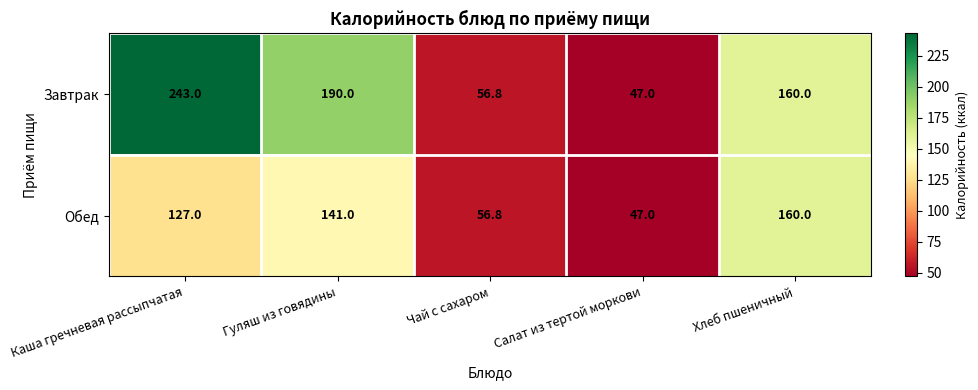

Reading left to right, what are all the values shown in this chart?

Завтрак: 243.0	190.0	56.8	47.0	160.0
Обед: 127.0	141.0	56.8	47.0	160.0